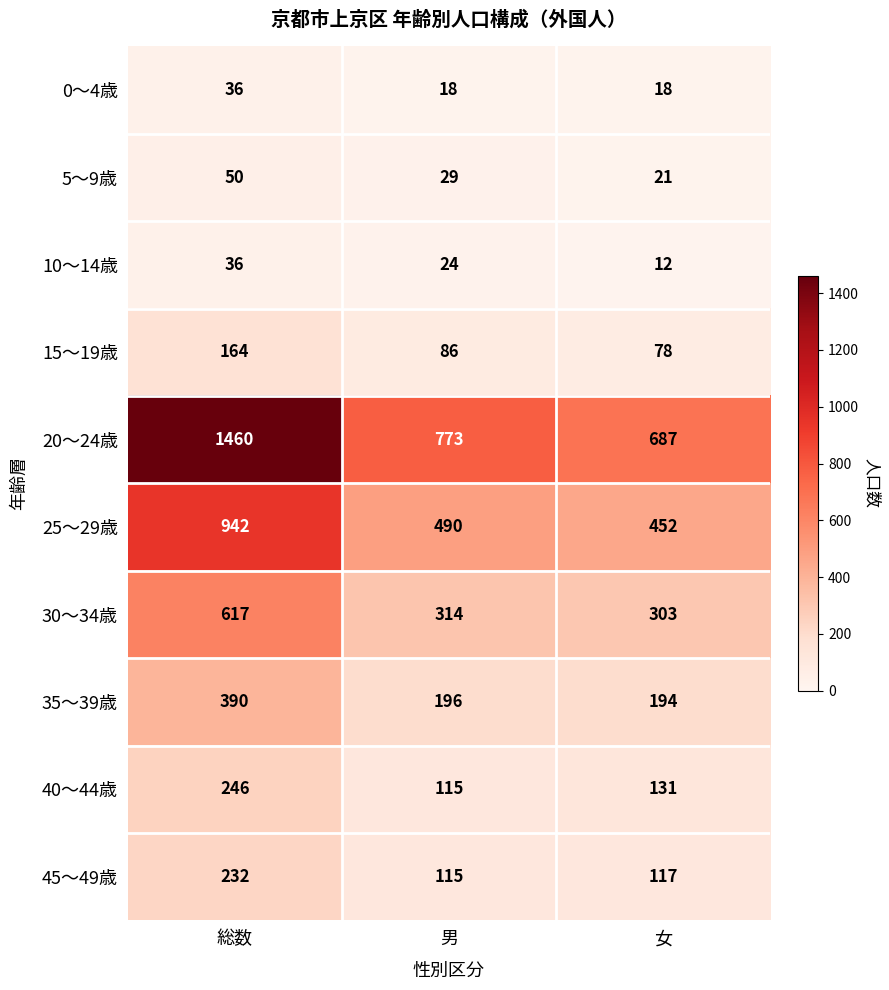

What is the total value across all series at 総数?

4173